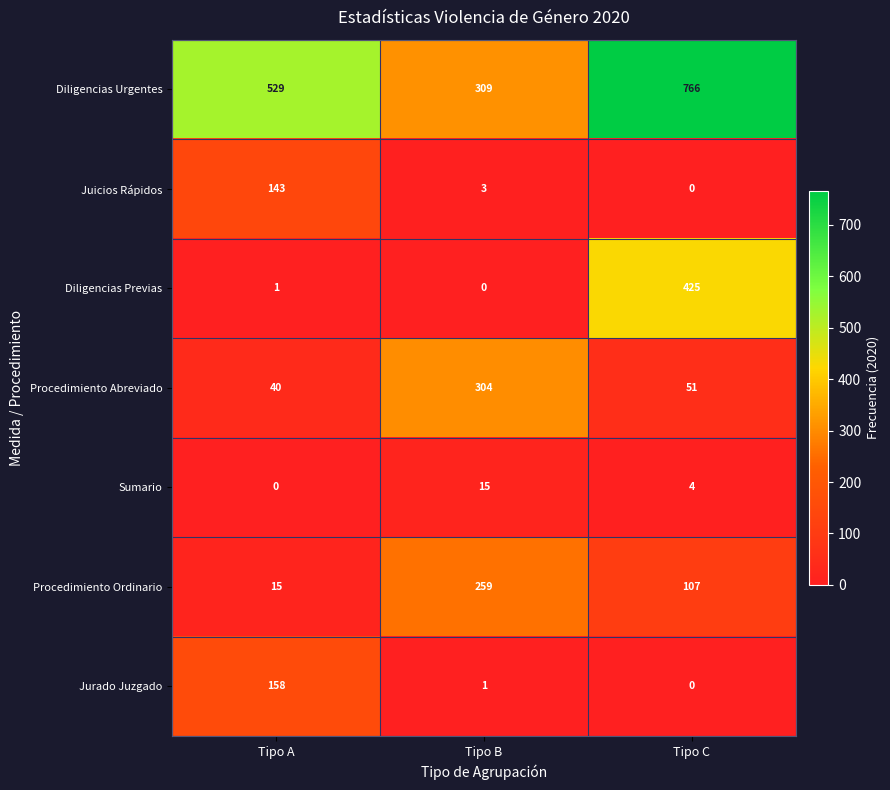

At which label is Juicios Rápidos closest to 71?

Tipo B